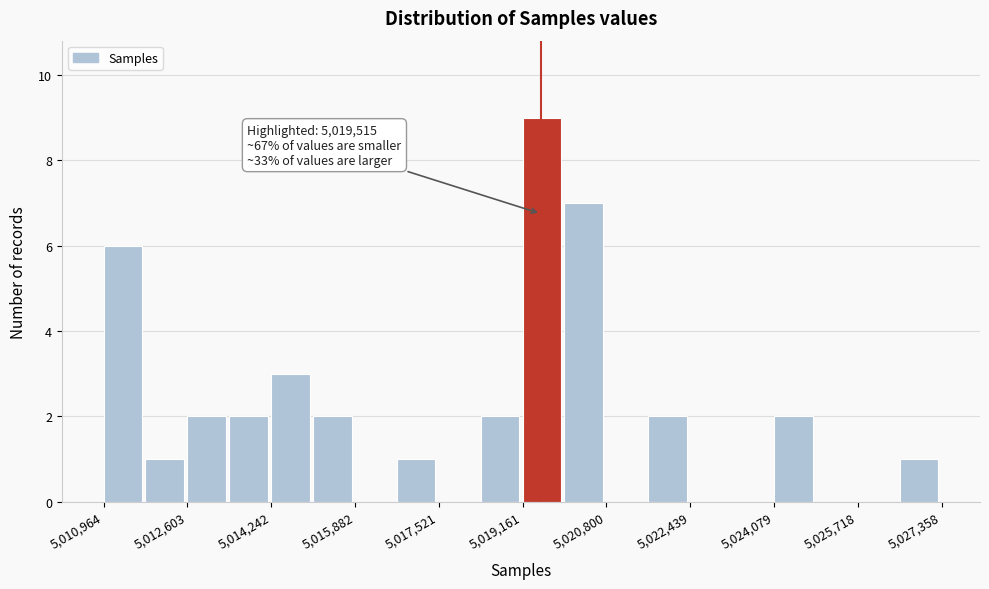

Over which range of the x-axis is the bar tallest?

5019200 to 5020000